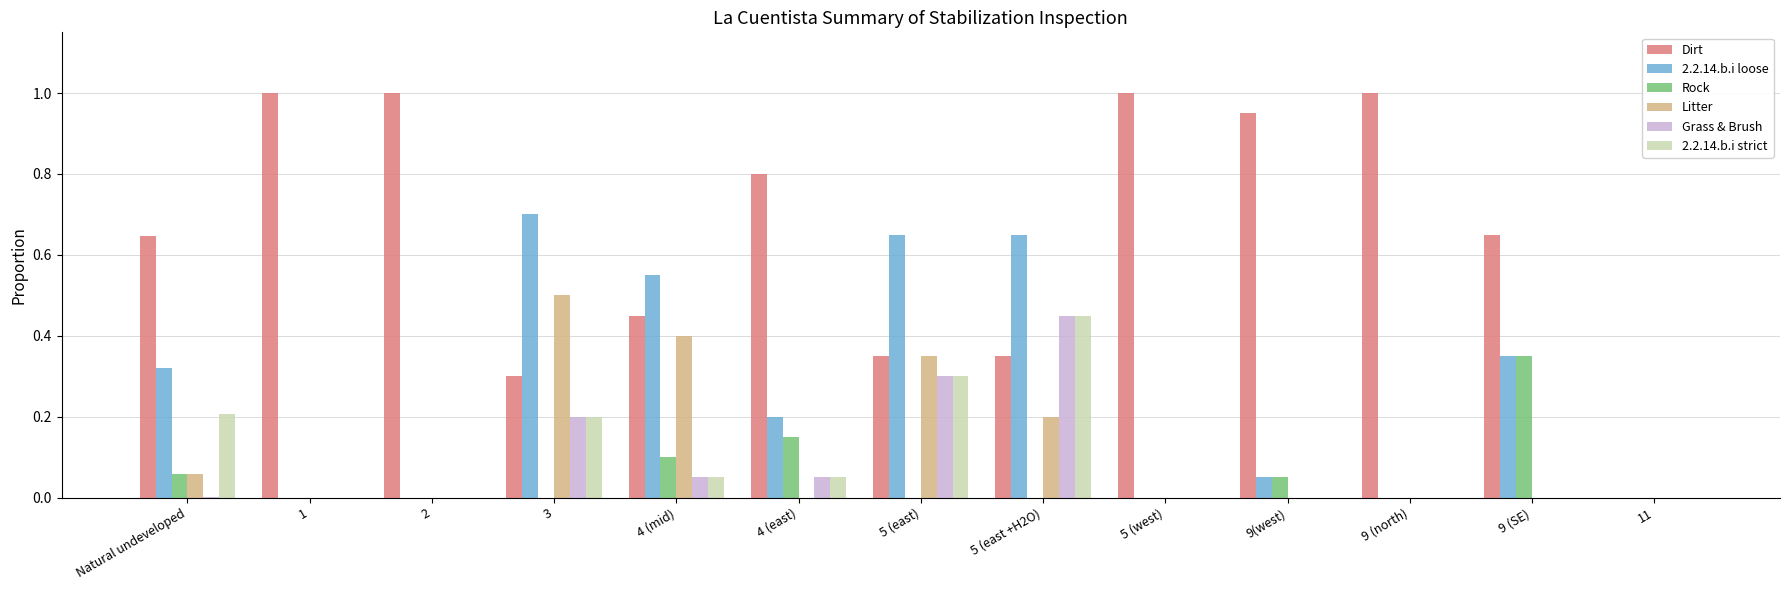

Does the chart contain stacked bars?

No